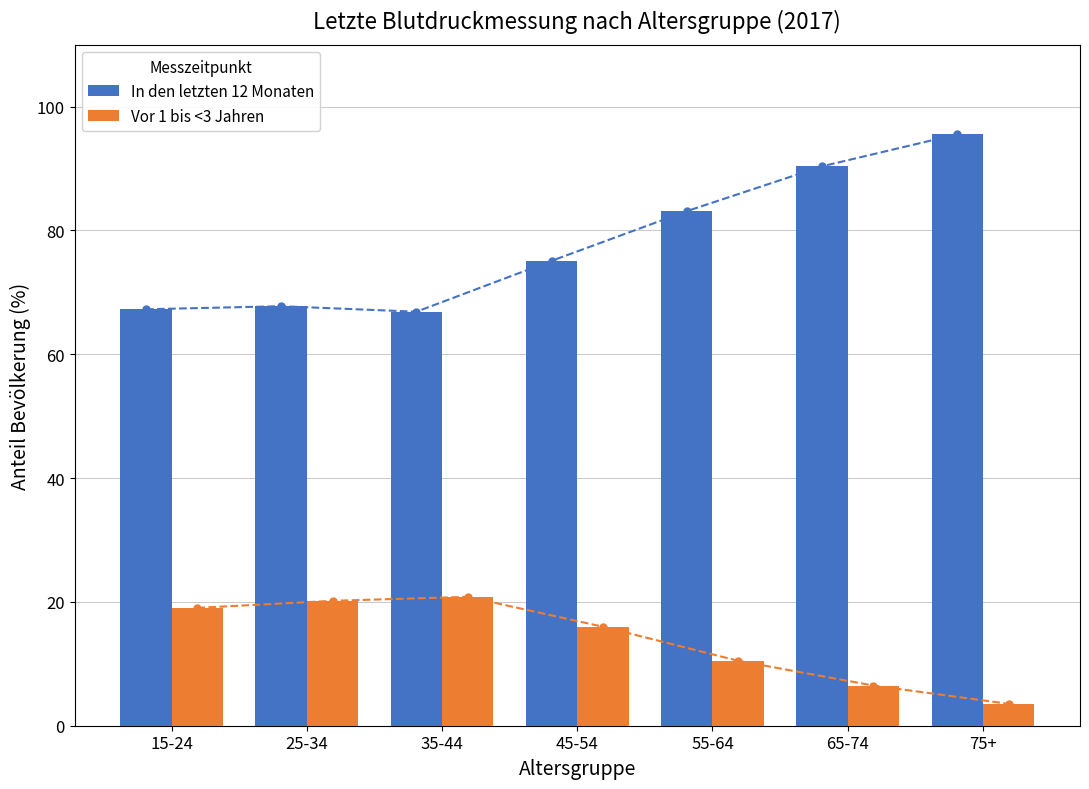

Which category has the highest value in the In den letzten 12 Monaten series?

75+